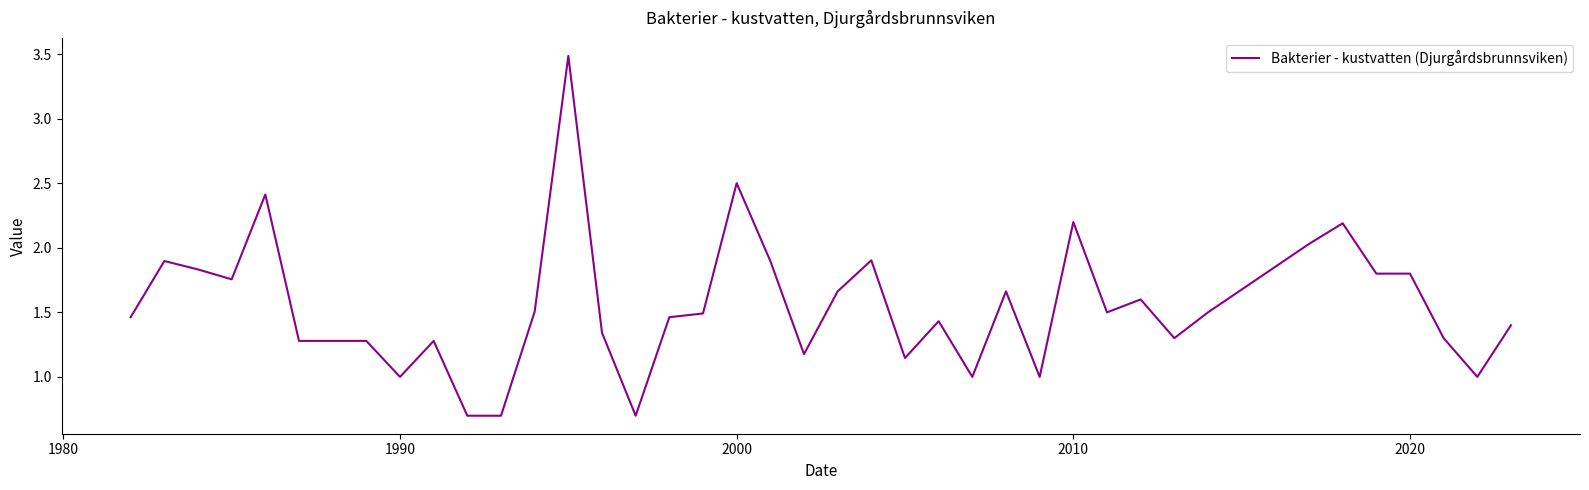

What is the maximum value shown in the chart?

3.5